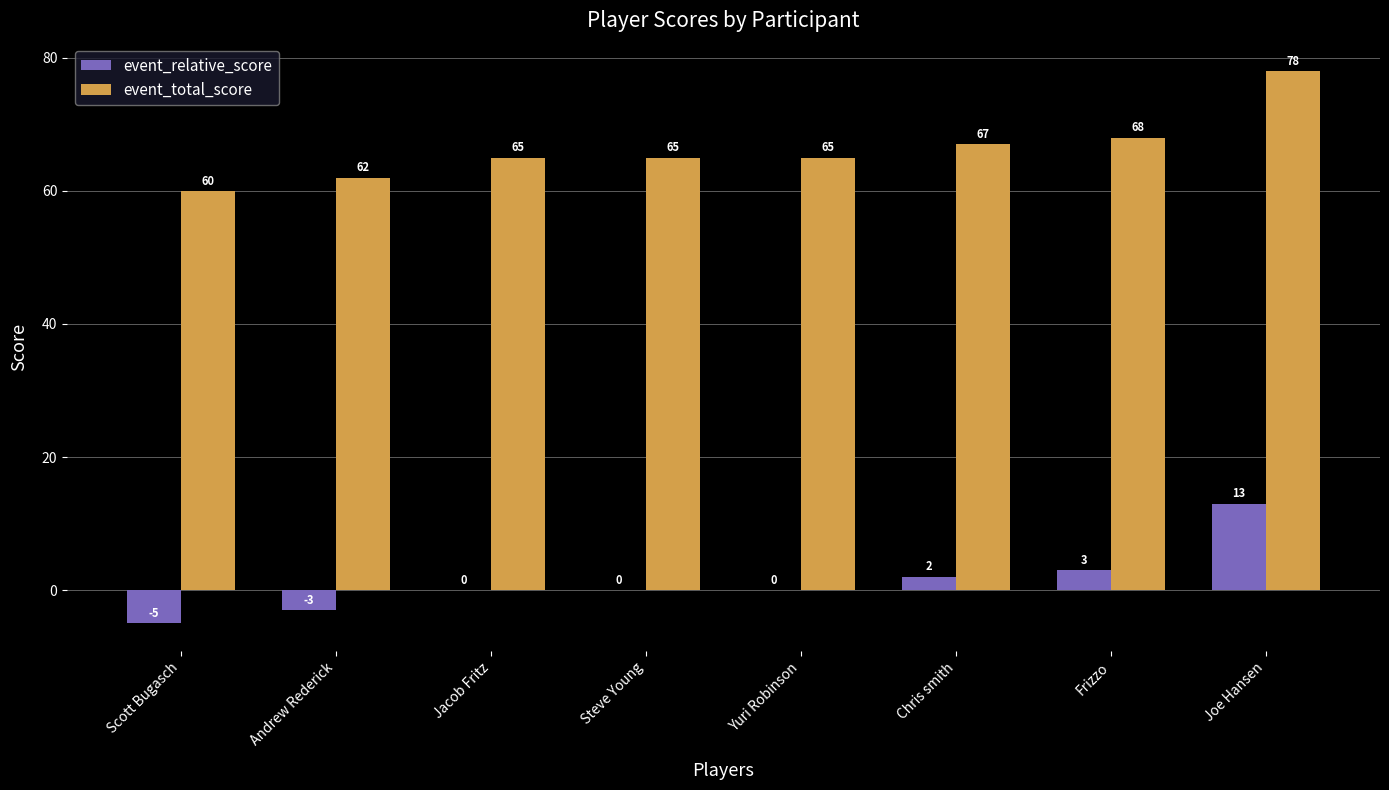

What value does the event_total_score series have at Scott Bugasch?

60